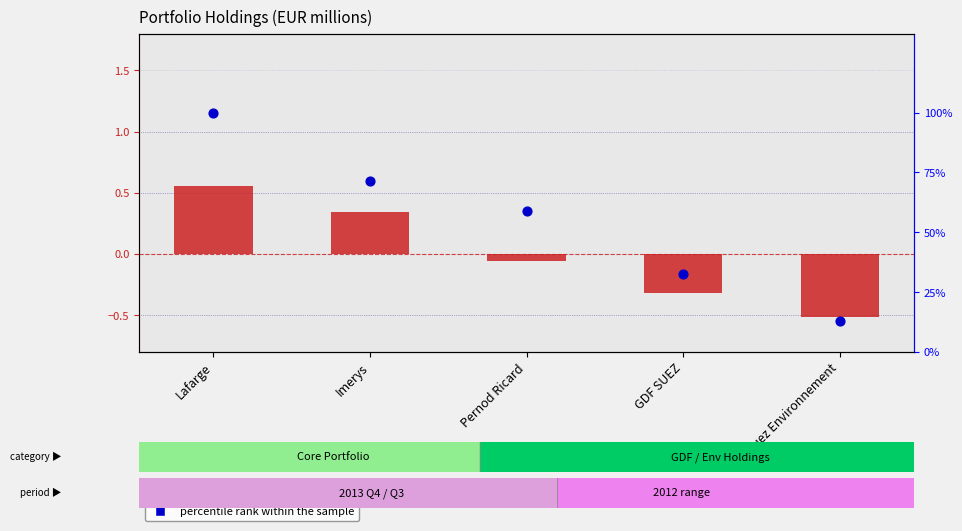

At which category is the sum across all series the highest?

Lafarge